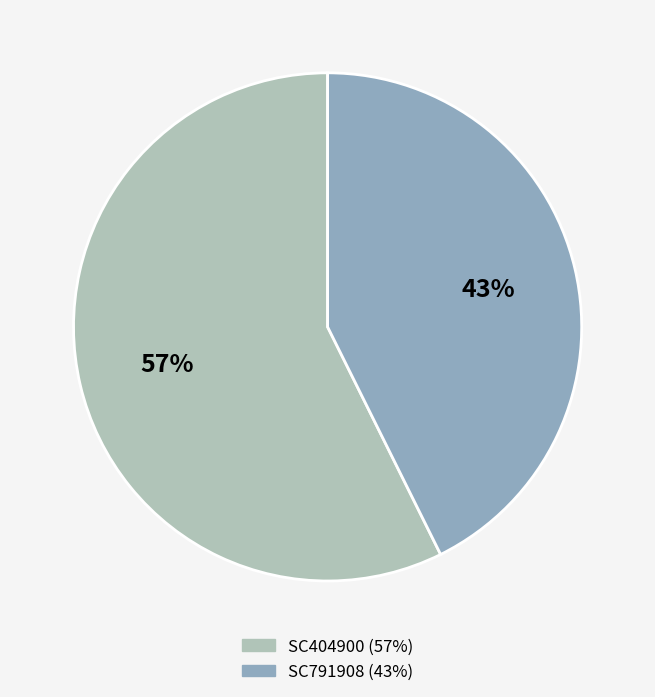

To the nearest percent, what is the average slice percentage?

50%